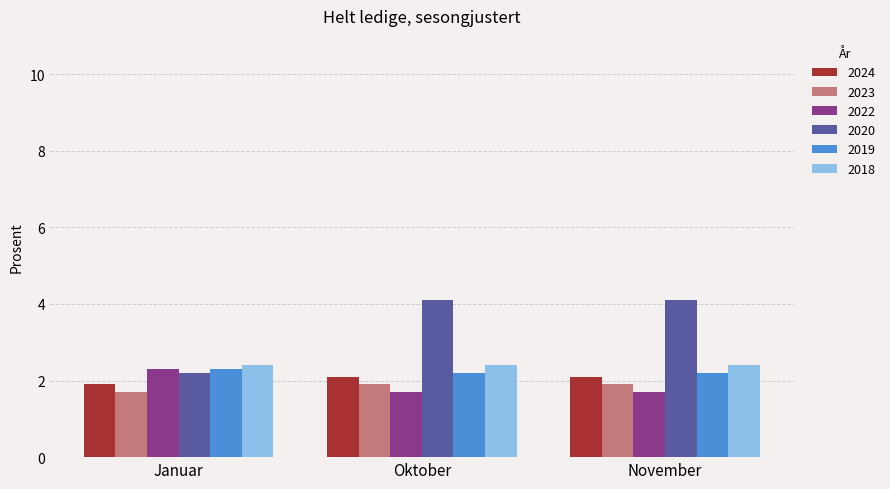

What is the label of the 3rd bar from the right?

Januar